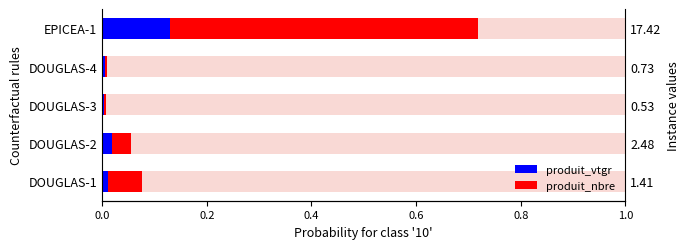

What is the difference between the maximum and minimum values in the produit_vtgr series?

0.1